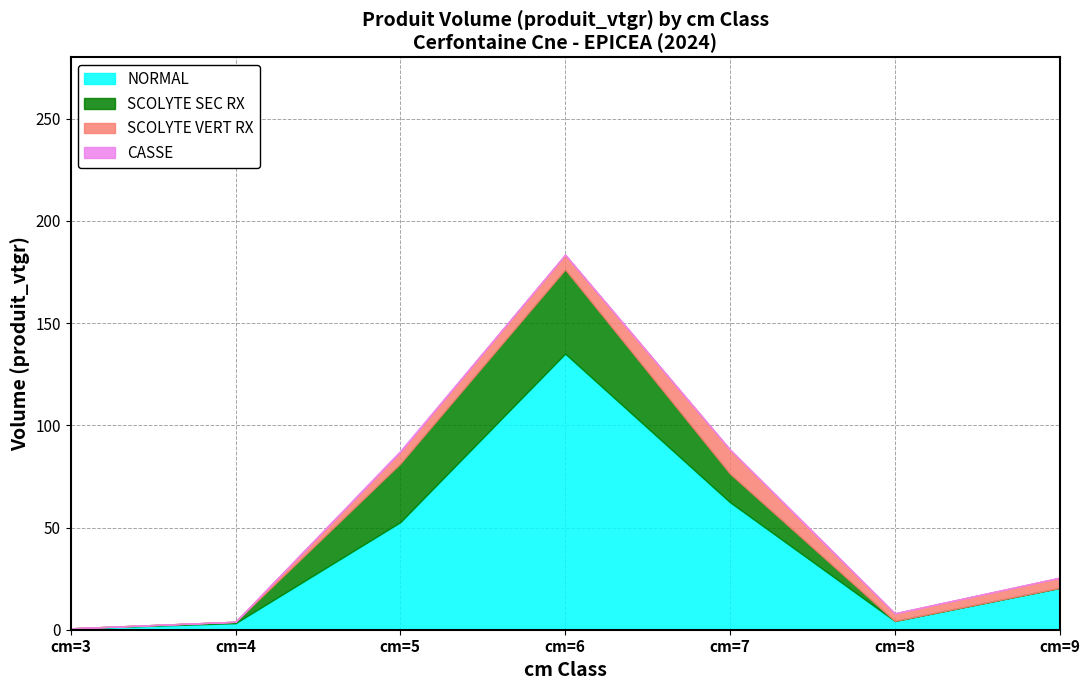

Reading left to right, what are all the values shown in this chart?

NORMAL: cm=3=0.7	cm=4=3.2	cm=5=52.6	cm=6=135.1	cm=7=62.4	cm=8=4.3	cm=9=20.5
SCOLYTE SEC RX: cm=3=0.0	cm=4=0.7	cm=5=28.7	cm=6=41.2	cm=7=14.0	cm=8=0.0	cm=9=0.0
SCOLYTE VERT RX: cm=3=0.0	cm=4=0.0	cm=5=5.7	cm=6=7.2	cm=7=11.8	cm=8=3.7	cm=9=5.0
CASSE: cm=3=0.0	cm=4=0.0	cm=5=0.6	cm=6=0.0	cm=7=0.0	cm=8=0.0	cm=9=0.0